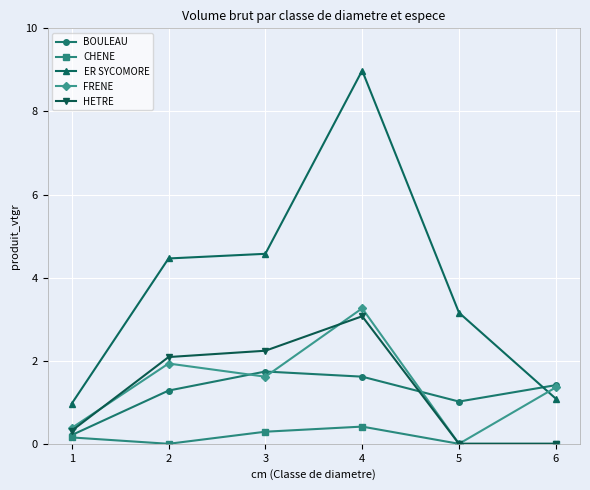

What are all the series names shown in the legend?

BOULEAU, CHENE, ER SYCOMORE, FRENE, HETRE